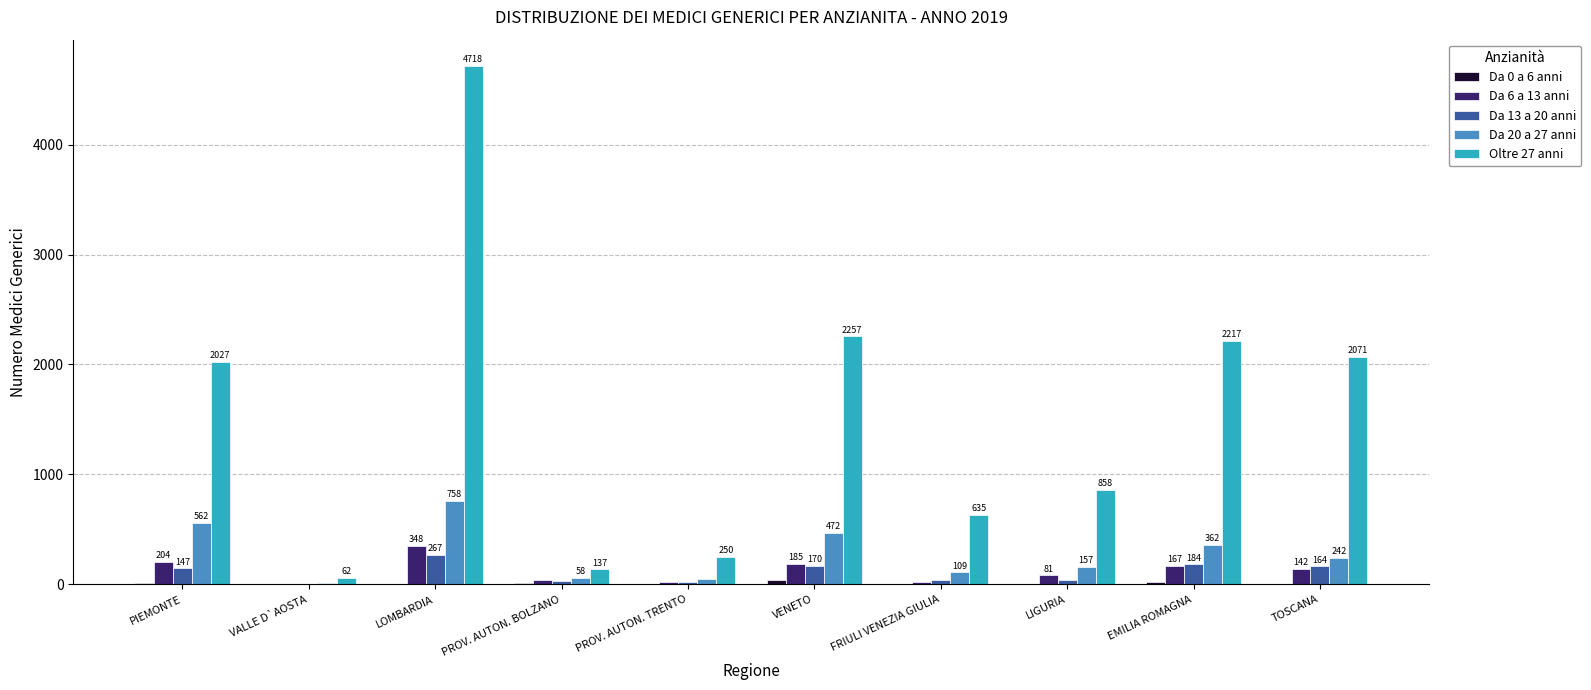

Is it true that Da 13 a 20 anni equals 43 at LIGURIA?

True